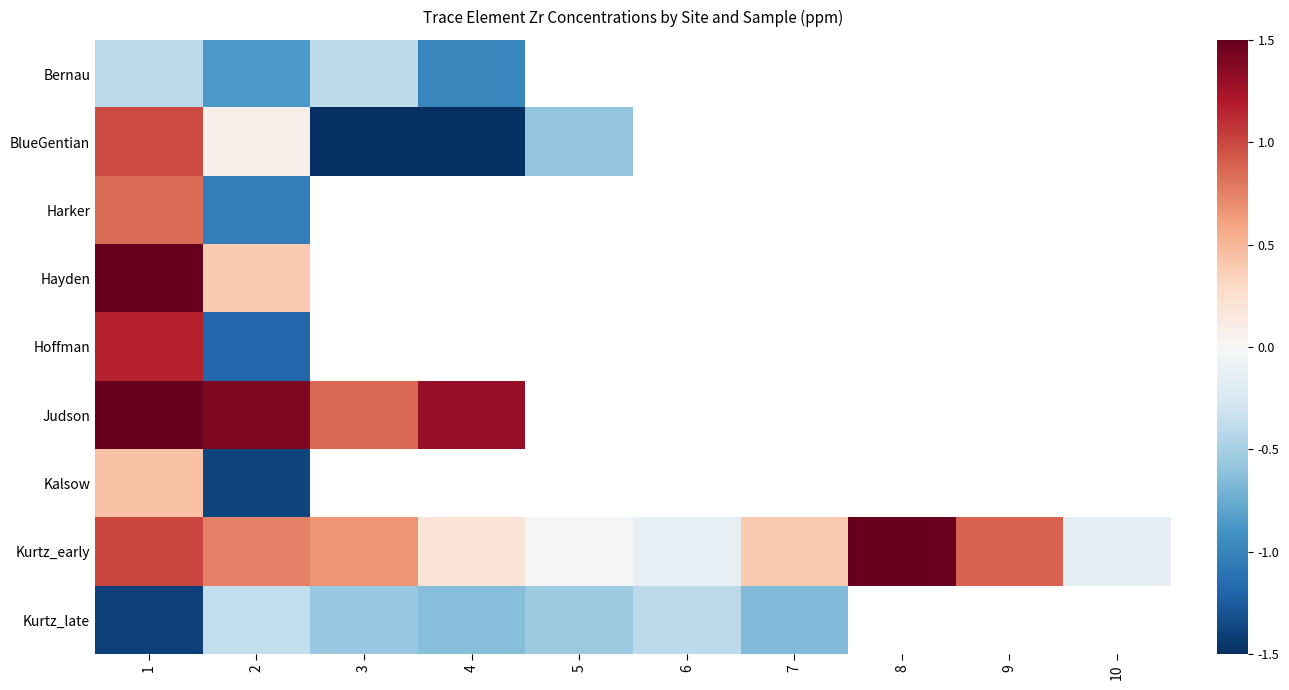

What is the highest value of the Hoffman series?

1.2